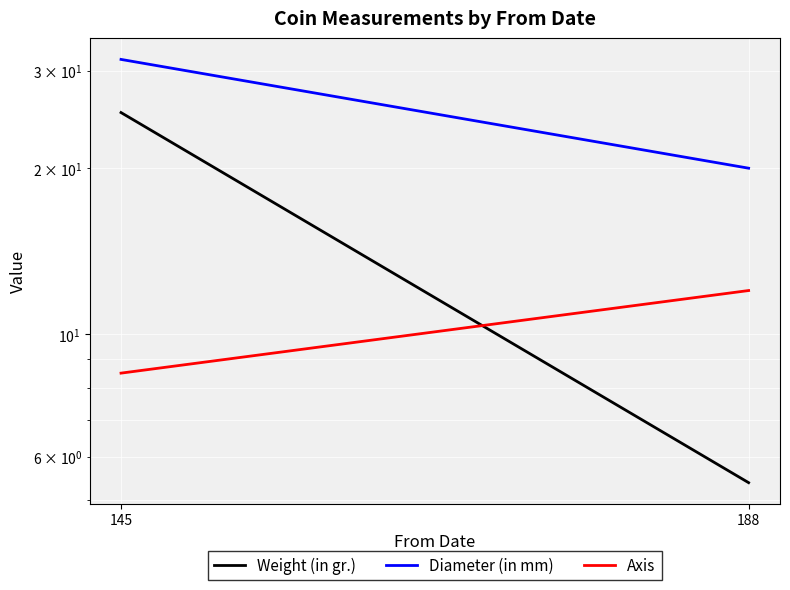

Which series has the largest range (max minus min)?

Weight (in gr.)